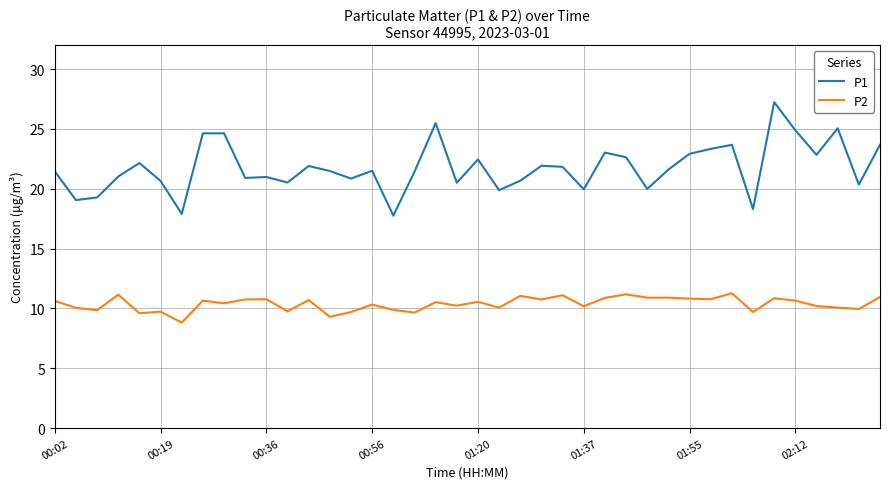

What is the lowest value of the P1 series?

17.8